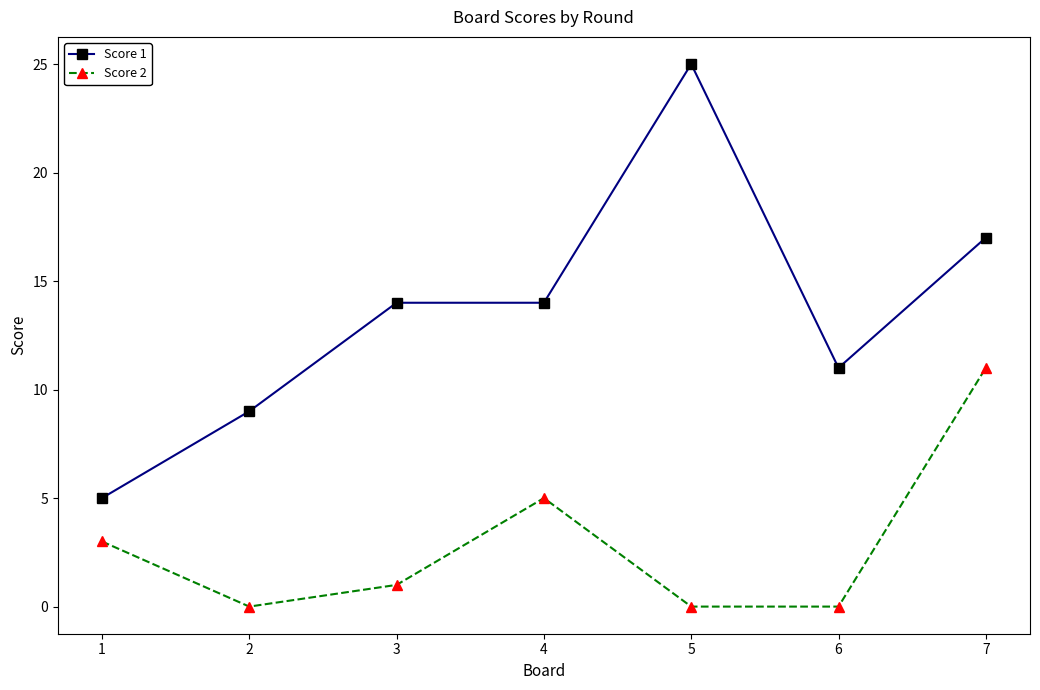

What is the difference between the maximum and minimum values in the Score 2 series?

11